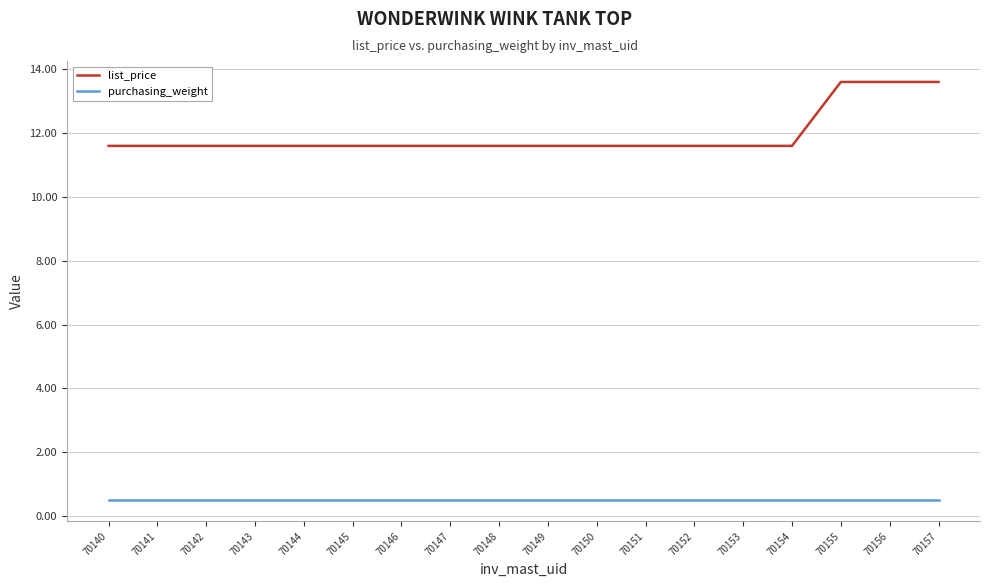

What are all the series names shown in the legend?

list_price, purchasing_weight